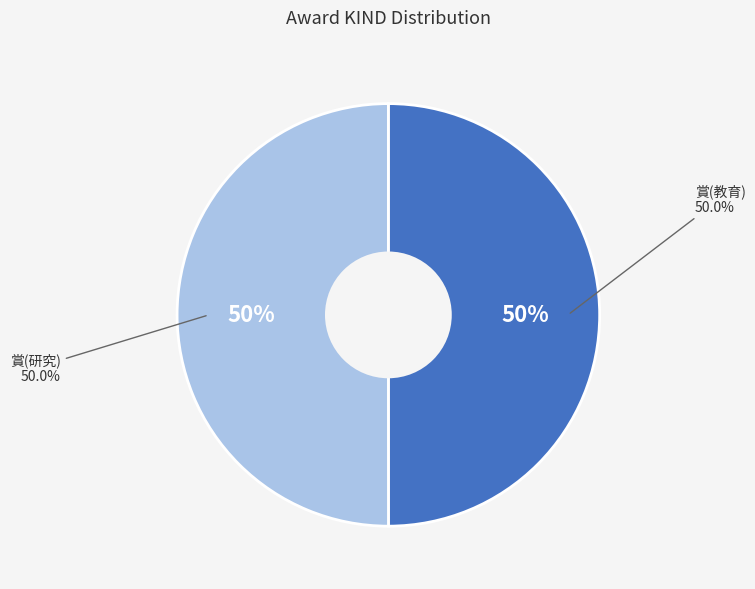

How many slices are in this pie chart?

2